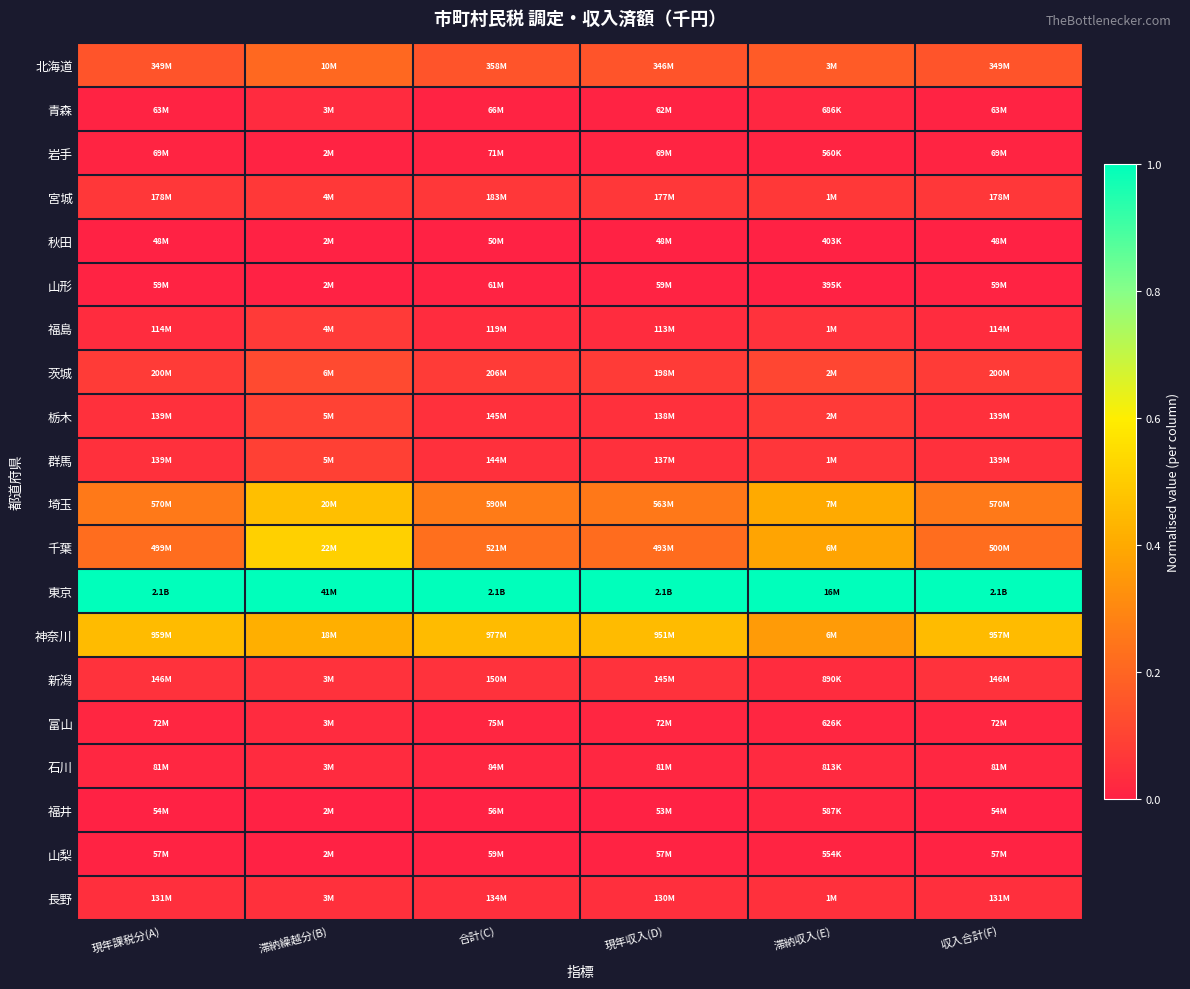

What is the spread (max minus min) of values at 滞納繰越分(B)?

1.0